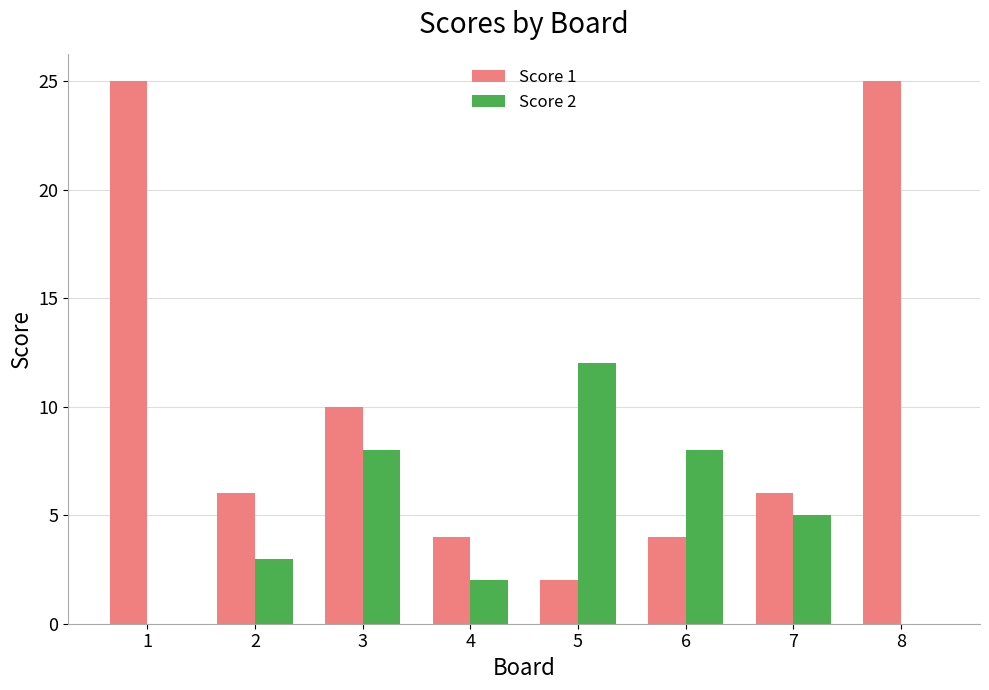

How many series are shown in this chart?

2